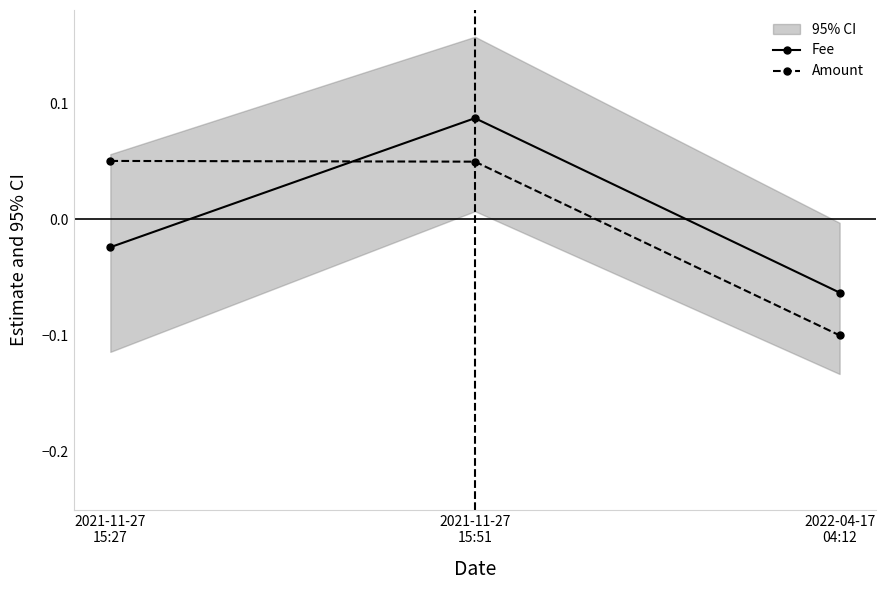

At which label does Amount first exceed 0?

2021-11-27
15:27